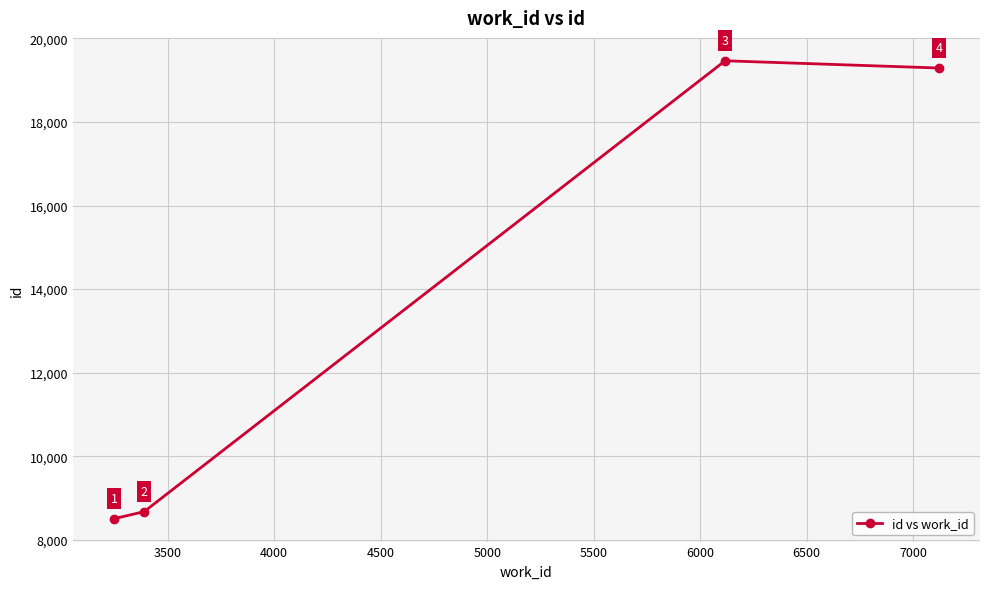

Reading left to right, what are all the values shown in this chart?

8503	8672	19465	19292